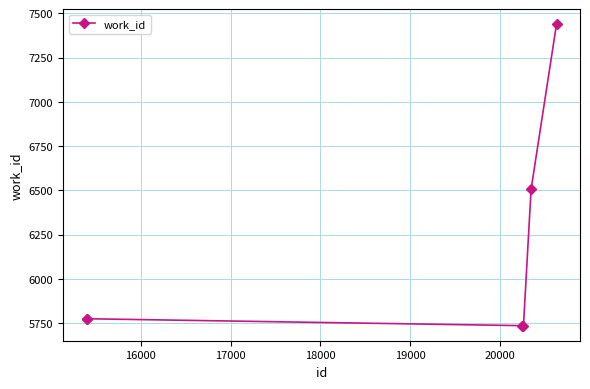

What is the minimum value shown in the chart?

5736